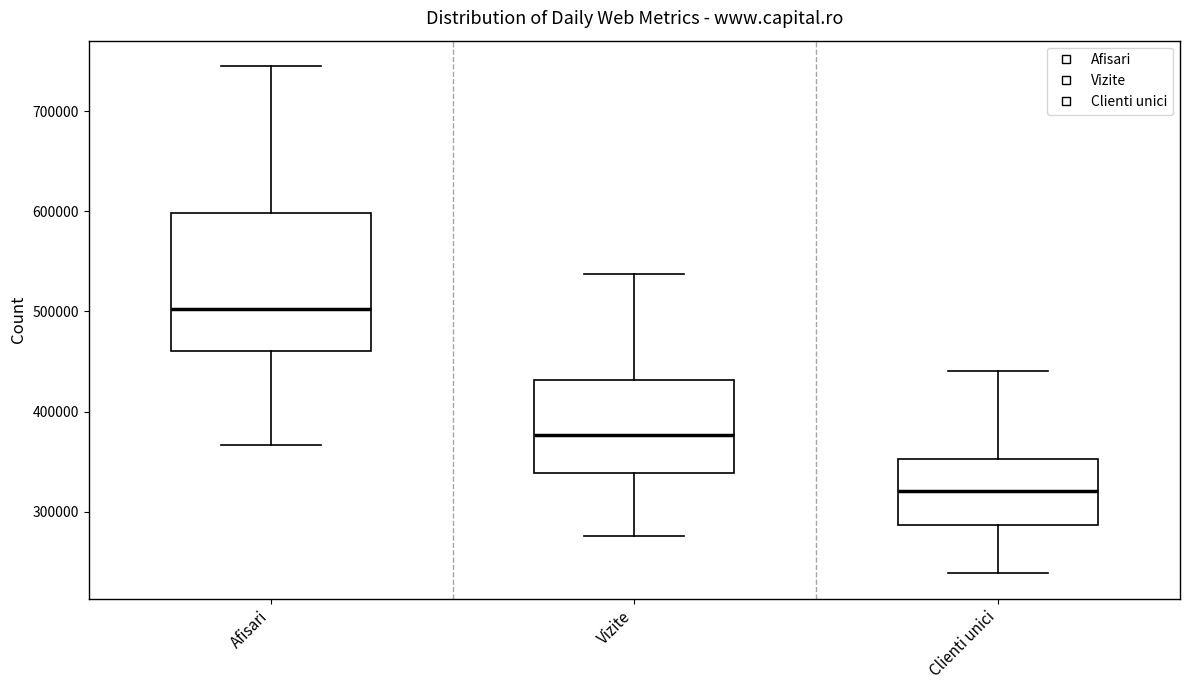

Comparing the boxes themselves (not the whiskers), which one is the tallest?

Afisari